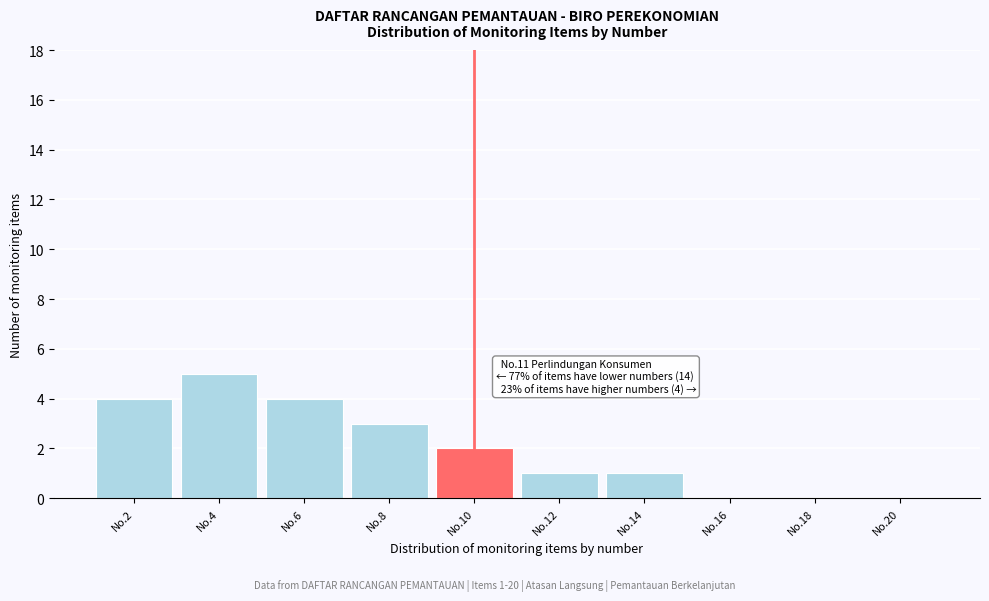

Reading right to left, transcribe all the data shown in this chart.

No.20=0	No.18=0	No.16=0	No.14=1	No.12=1	No.10=2	No.8=3	No.6=4	No.4=5	No.2=4